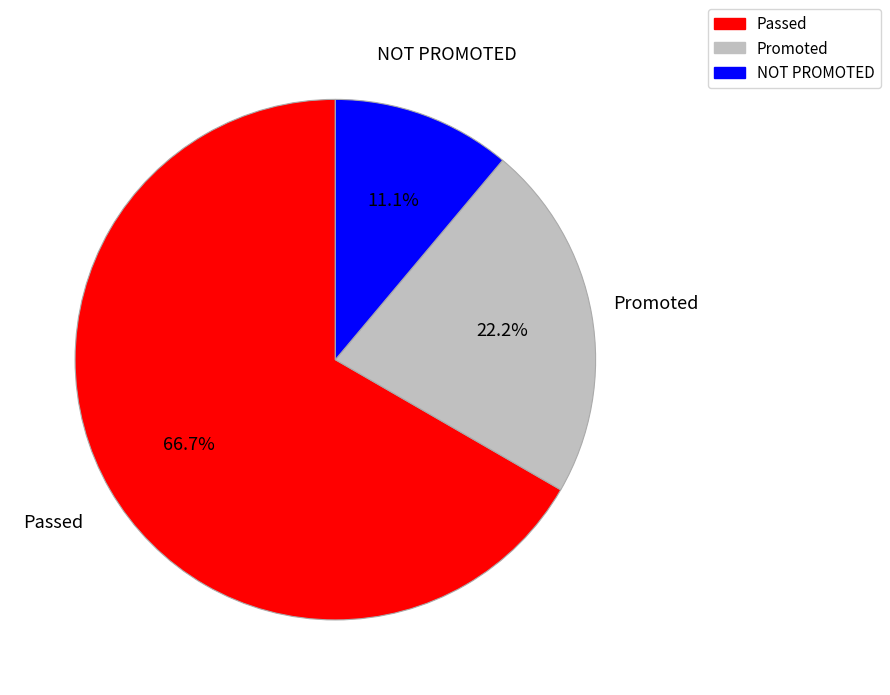

Does any single category account for the majority?

Yes